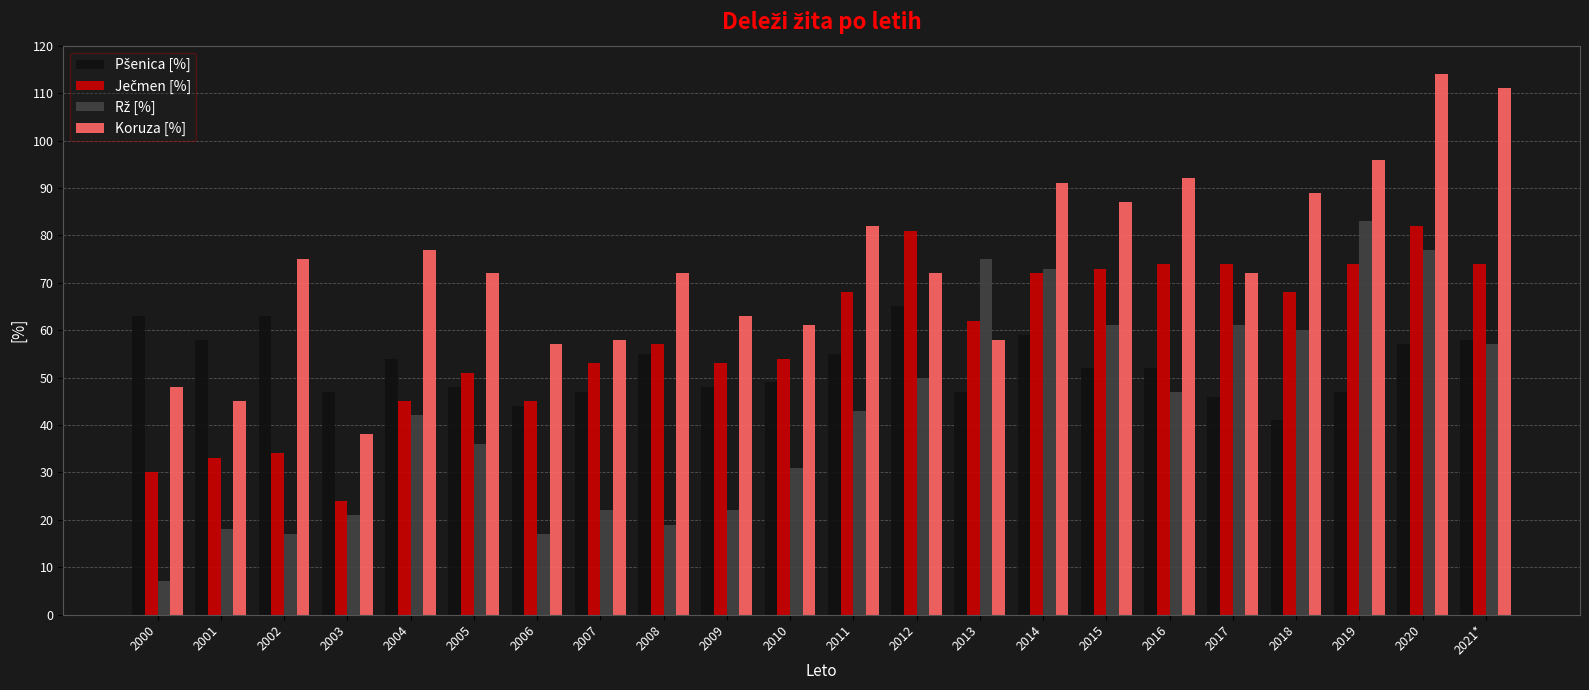

What is the label of the 6th bar from the right?

2016